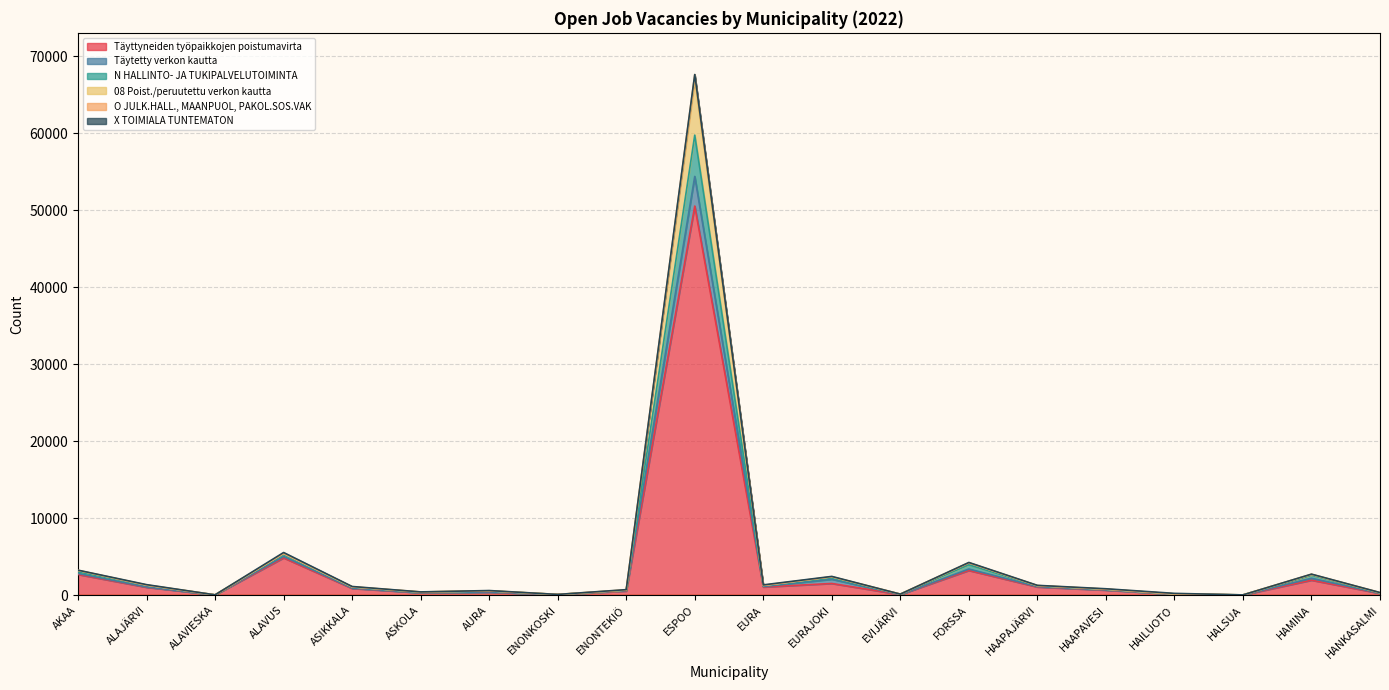

The value of Täytetty verkon kautta at AKAA is 5230. True or false?

False